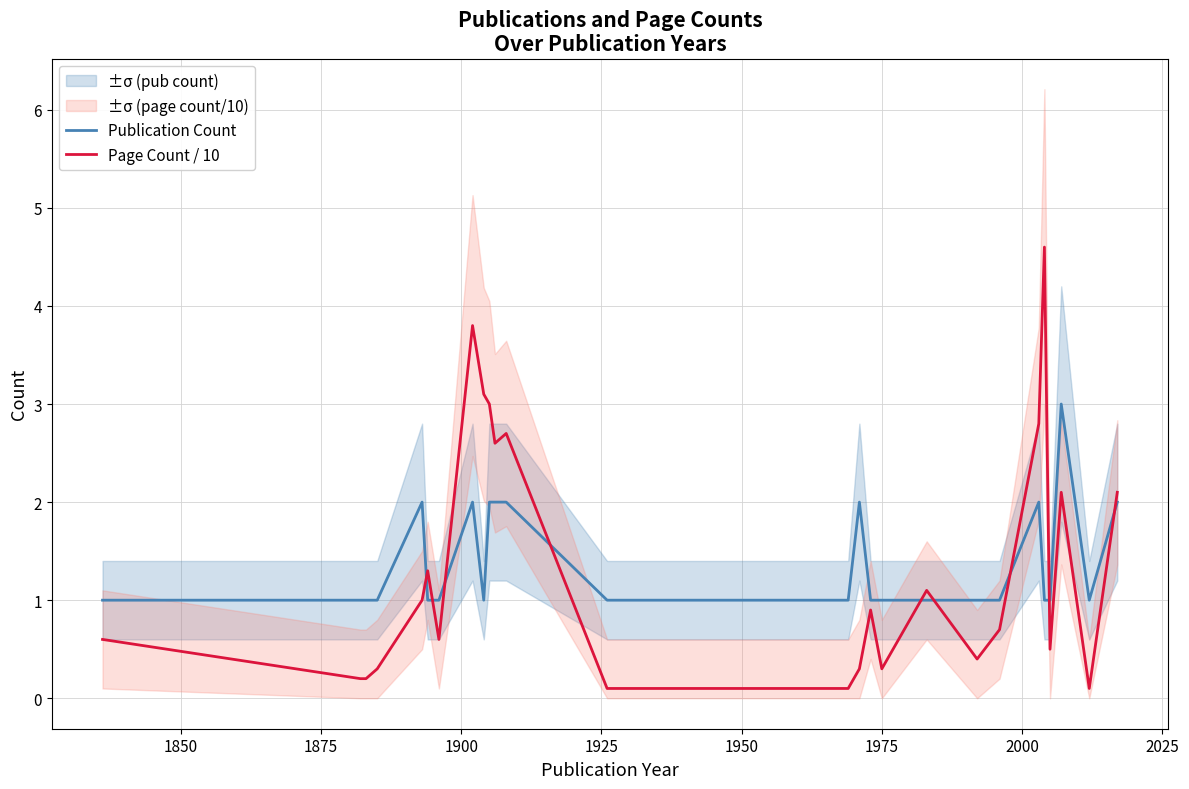

In Page Count / 10, how many points are higher than both neighbors (excluding endpoints)?

7